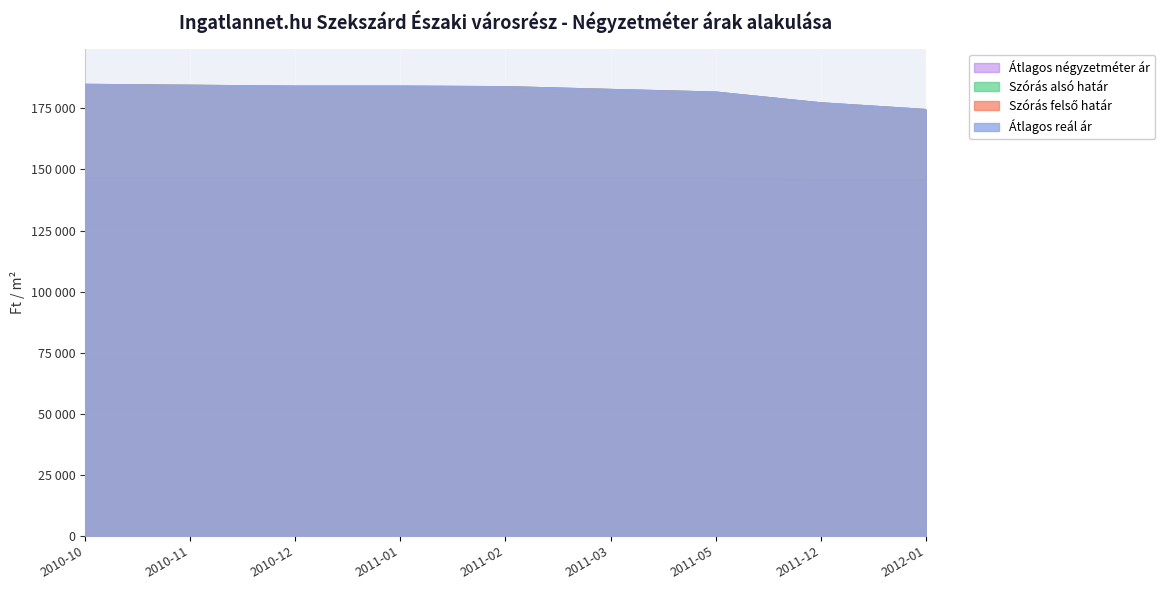

What is the sum of the Átlagos négyzetméter ár values at 2012-01 and 2010-10?

292313